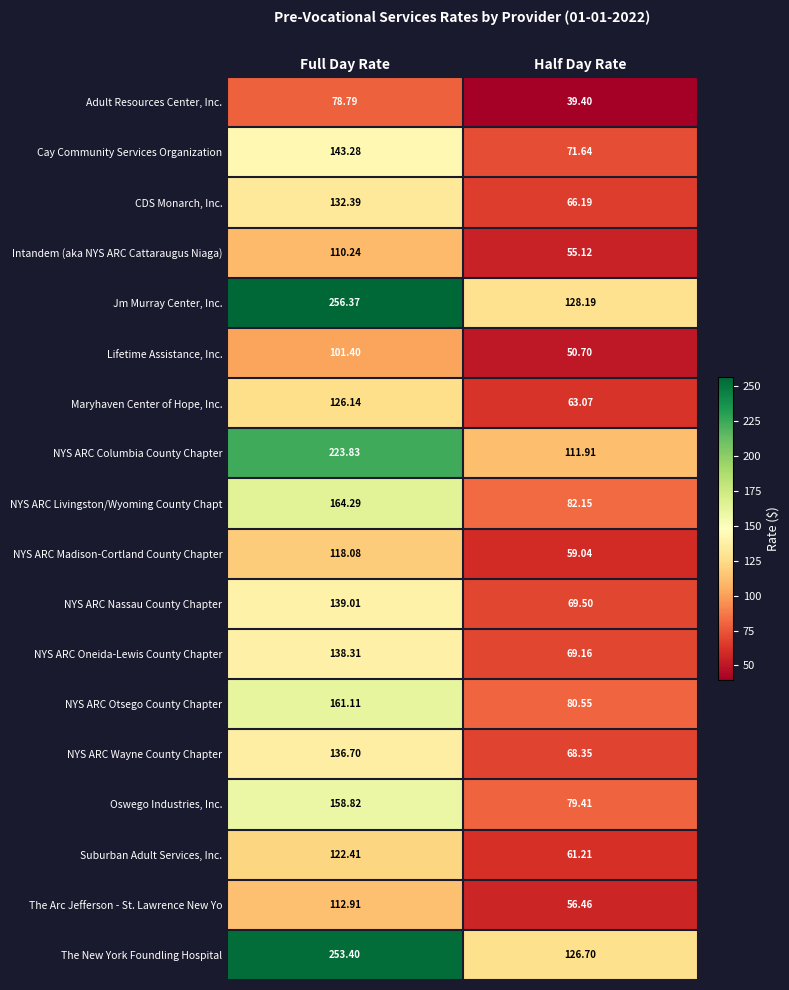

Which series has the largest total across all categories?

Jm Murray Center, Inc.